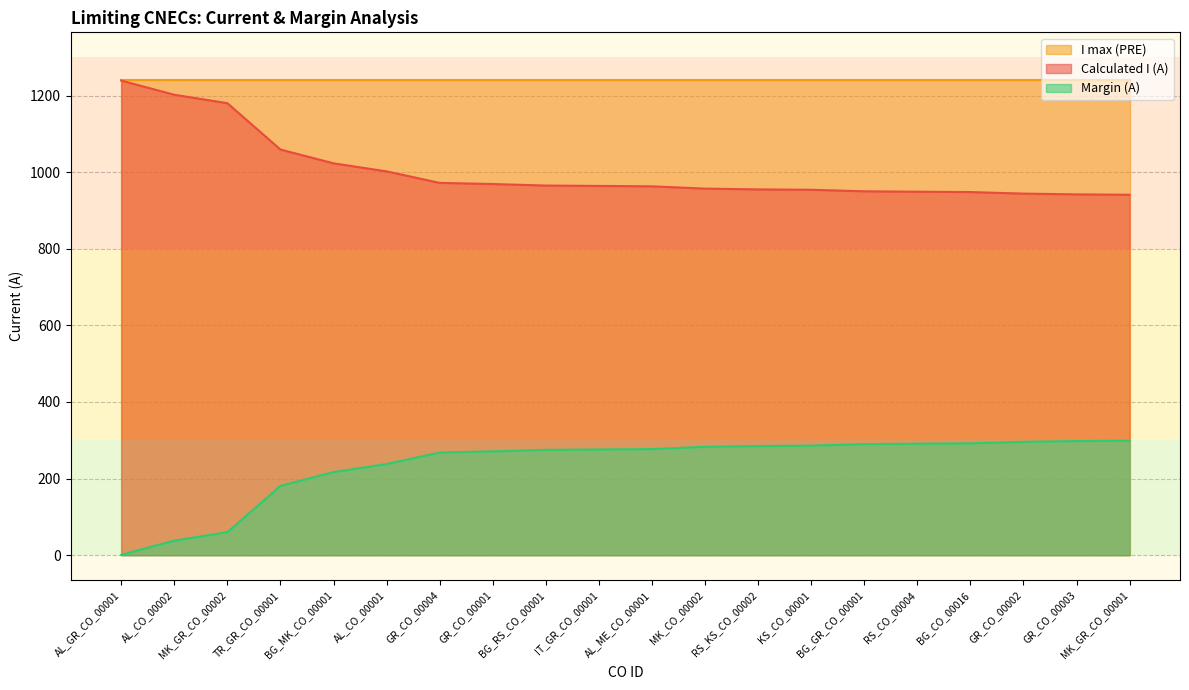

What is the greatest value displayed?

1240